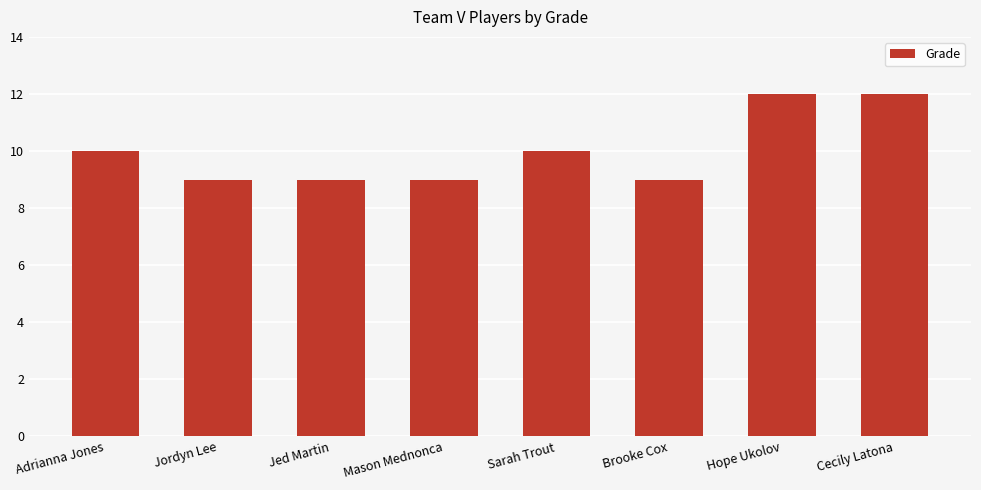

The chart shows a value of 9 at Jed Martin. True or false?

True